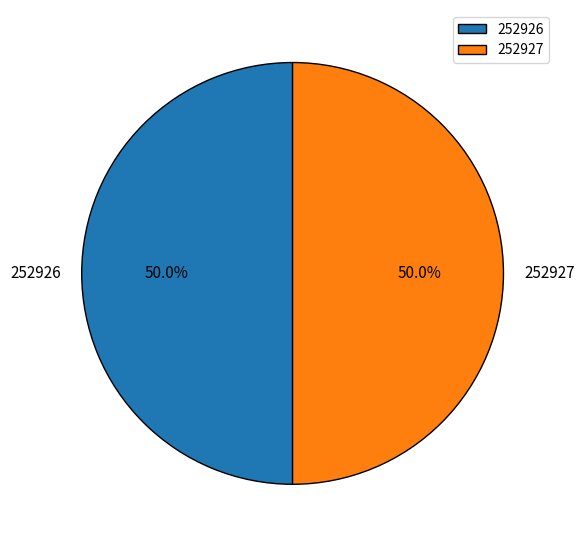

To the nearest percent, what percentage of the pie is 252927?

50%